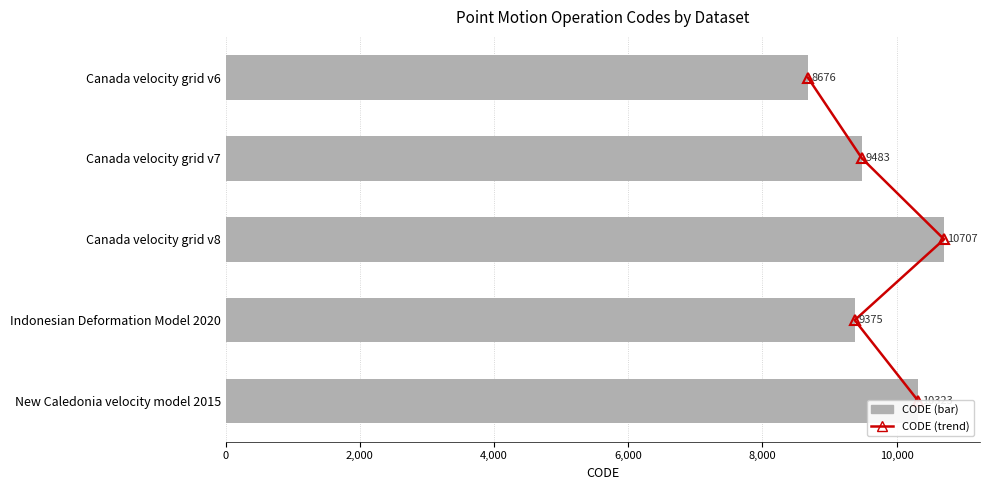

Rank the series by their maximum value, from highest to lowest.

CODE, CODE (trend)